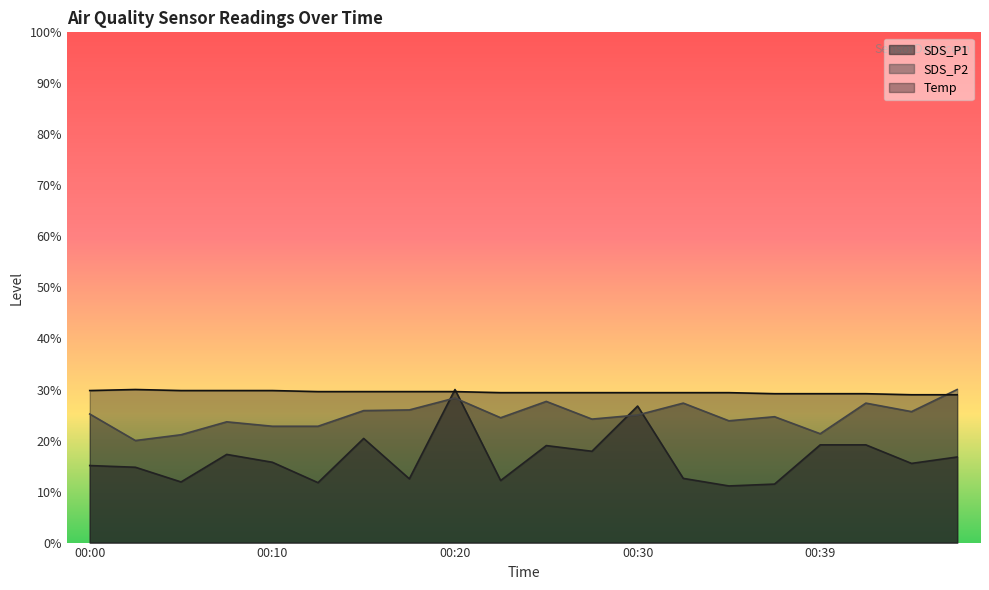

Read the SDS_P1 value at 00:08.

17.3